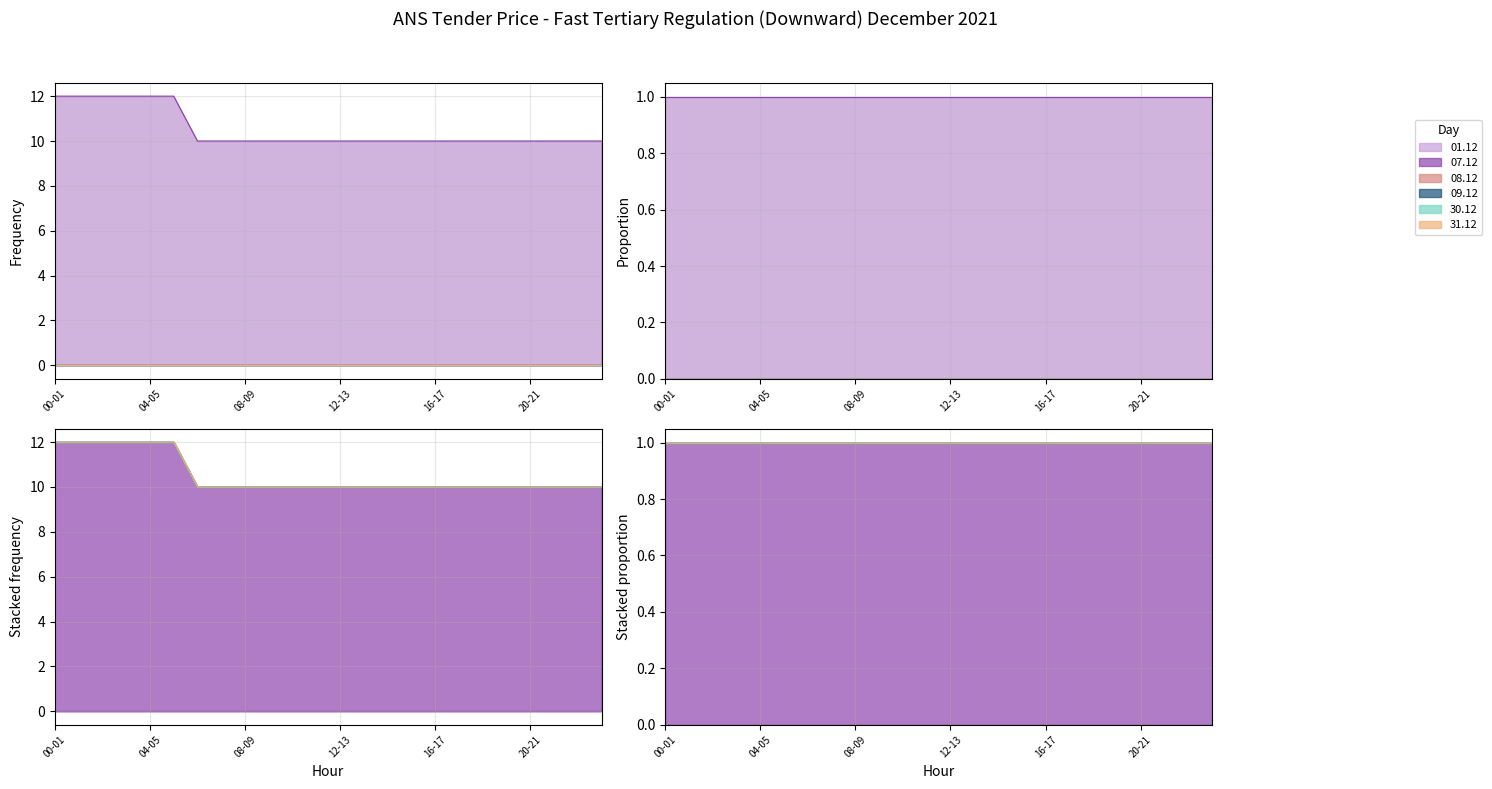

Where is 31.12 nearest to the value 0?

00-01